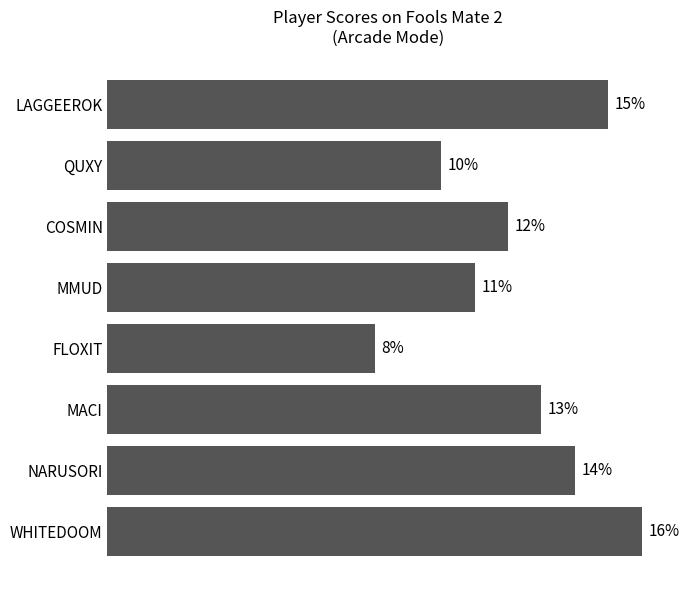

Which has a higher value, LAGGEEROK or COSMIN?

LAGGEEROK